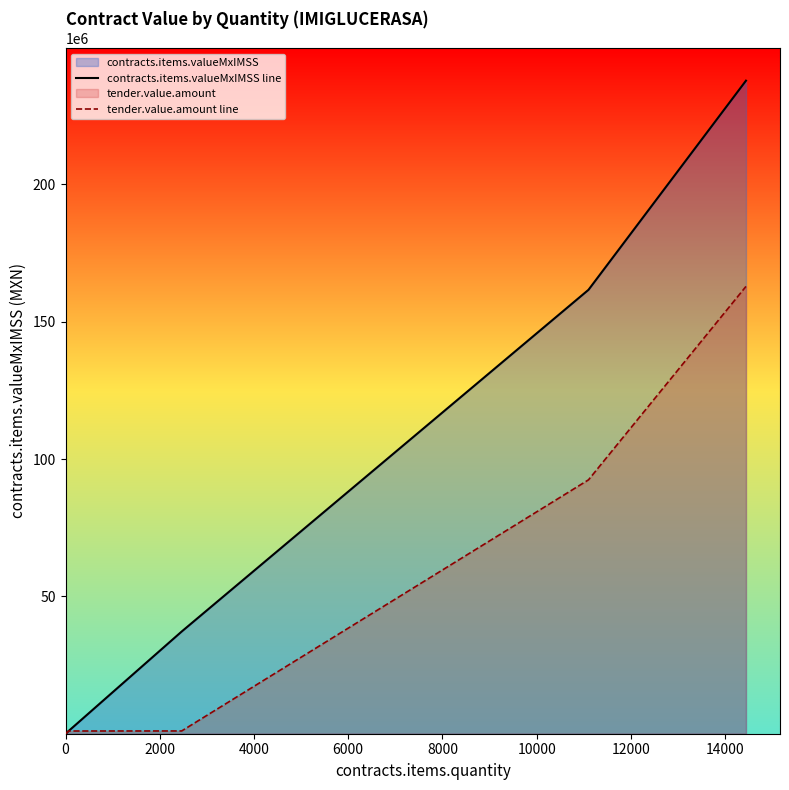

What is the average value of the contracts.items.valueMxIMSS line series?

29415550.0